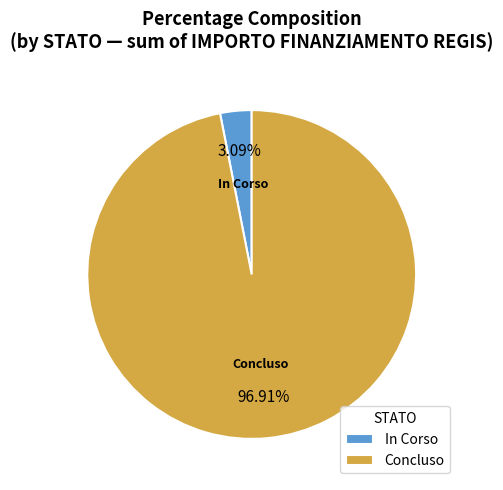

To the nearest percent, what is the difference between the largest and smallest slice percentages?

94%